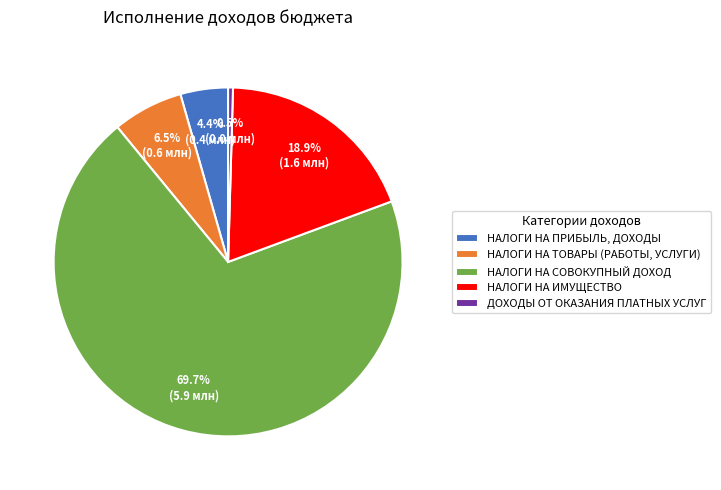

How many slices are in this pie chart?

5